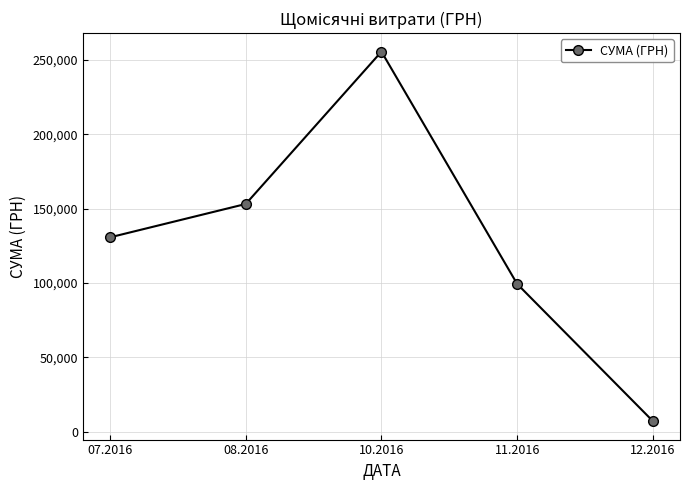

List the labels in order of value, largest first.

10.2016, 08.2016, 07.2016, 11.2016, 12.2016